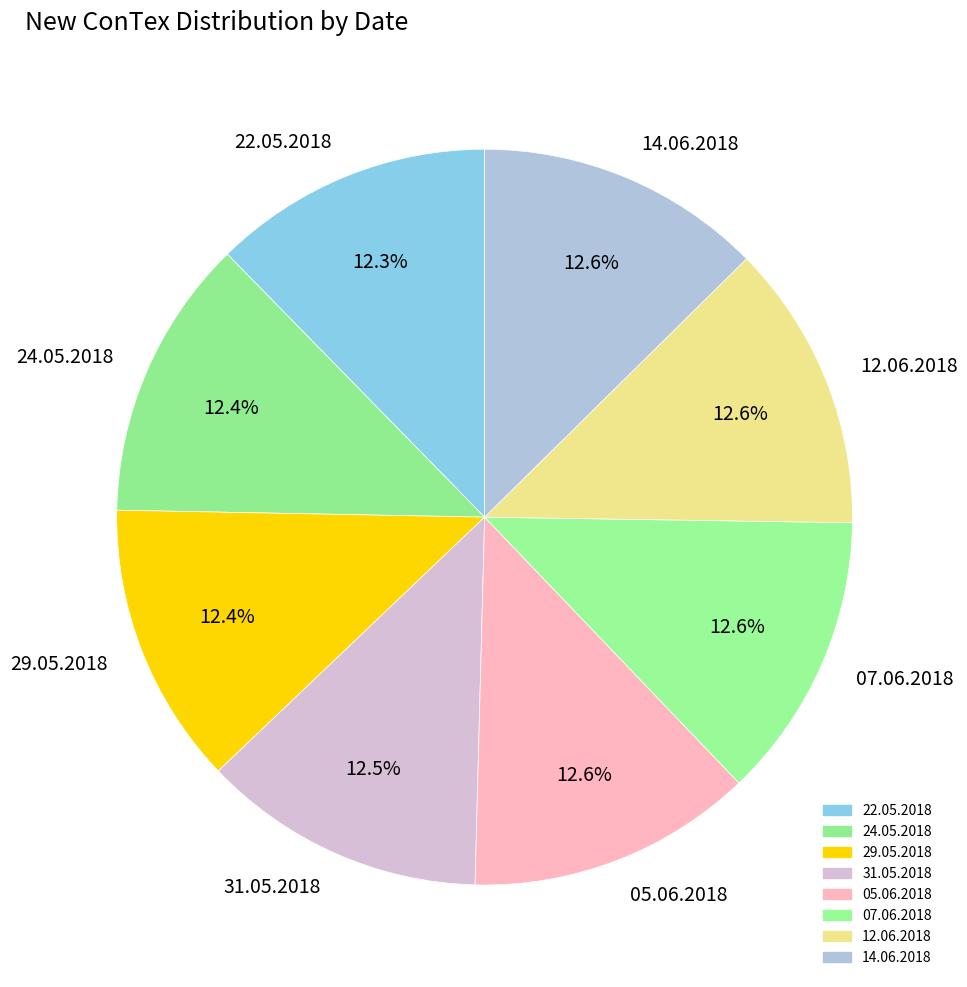

To the nearest percent, what is the combined percentage of 14.06.2018 and 31.05.2018?

25%